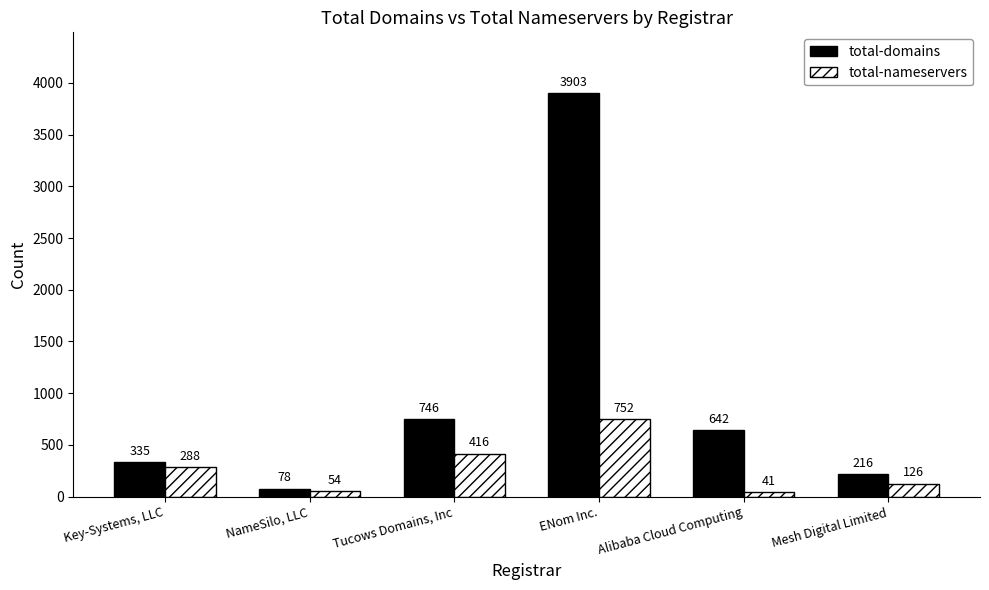

What is the label of the 4th bar from the left?

ENom Inc.